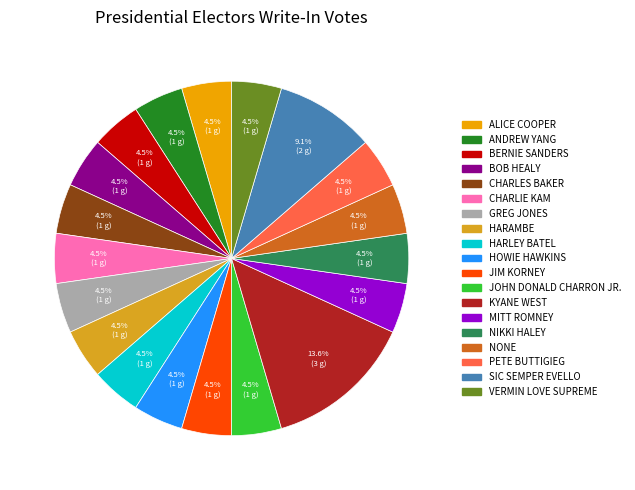

Approximately how many times larger is the value at NIKKI HALEY compared to ALICE COOPER?

1.0